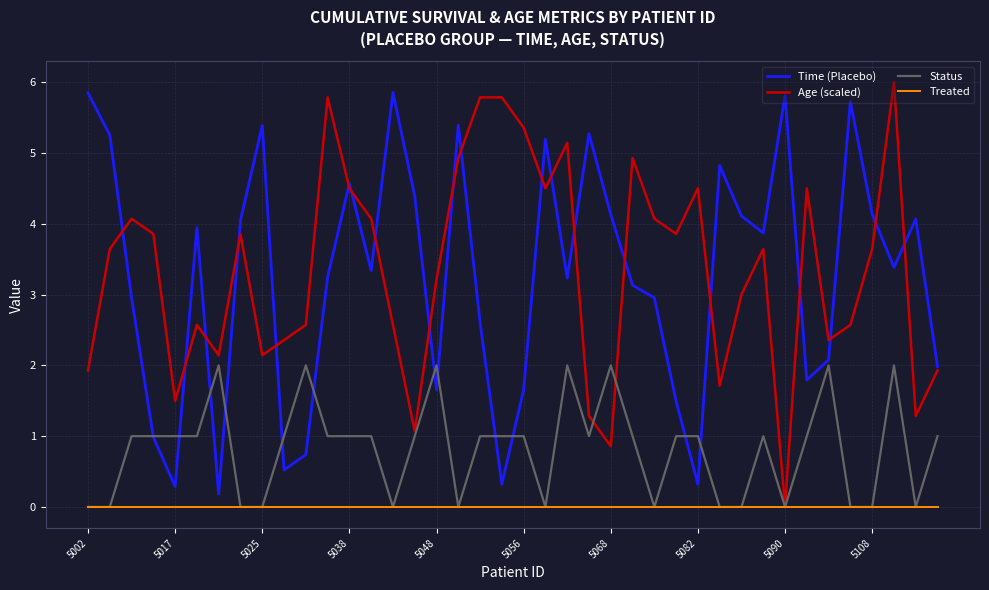

Does the chart display data point markers on the line(s)?

No